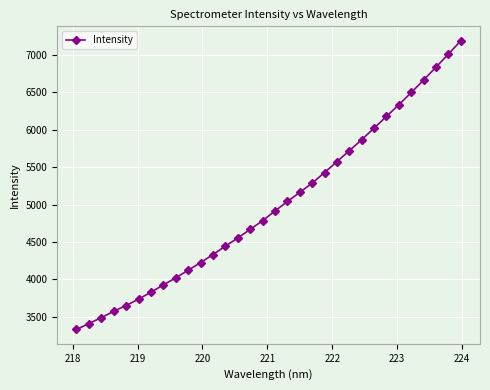

How many values are below 4912?

16